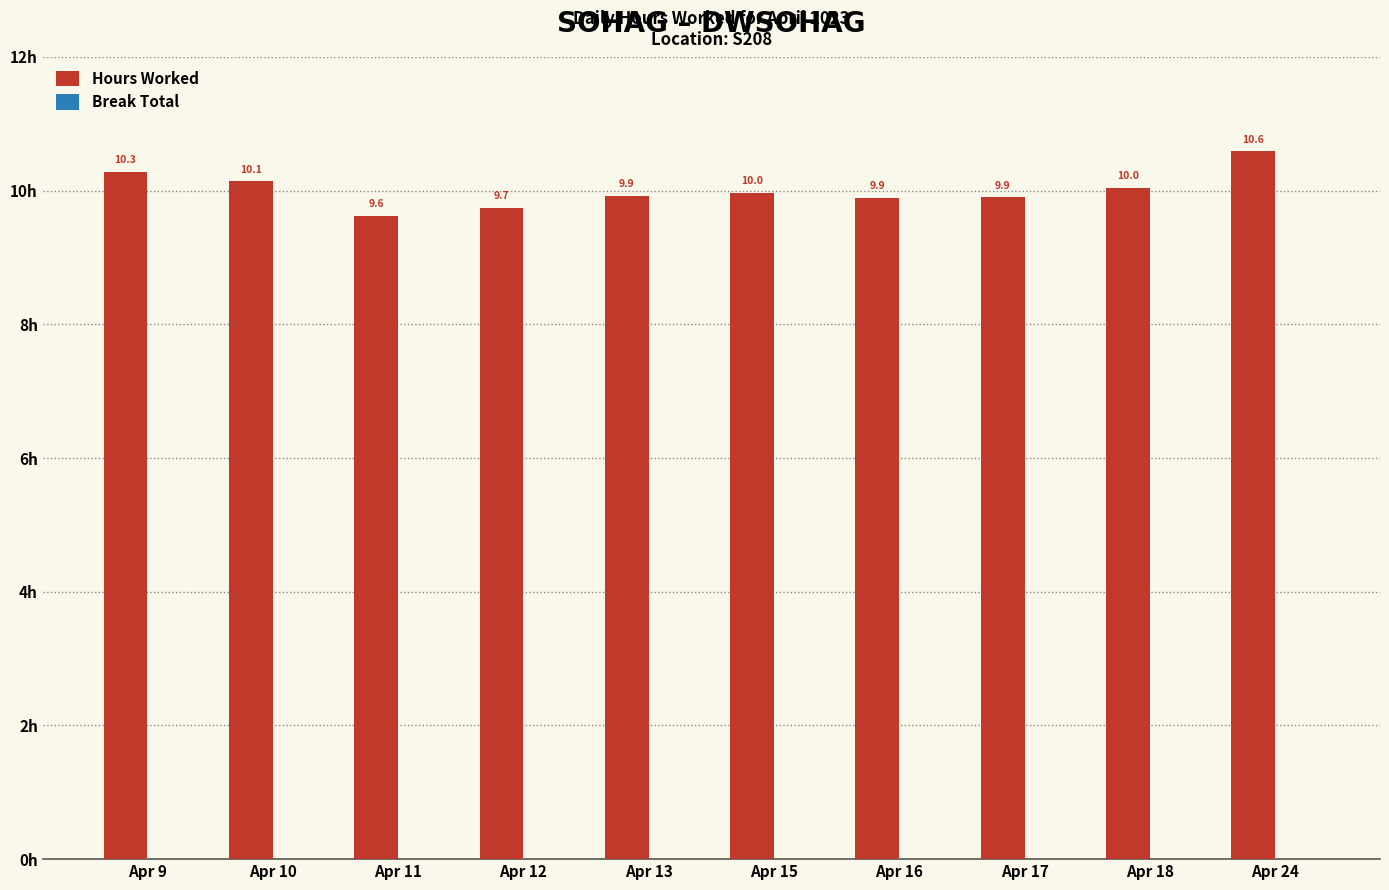

The value at Apr 17 is 9.9. True or false?

True